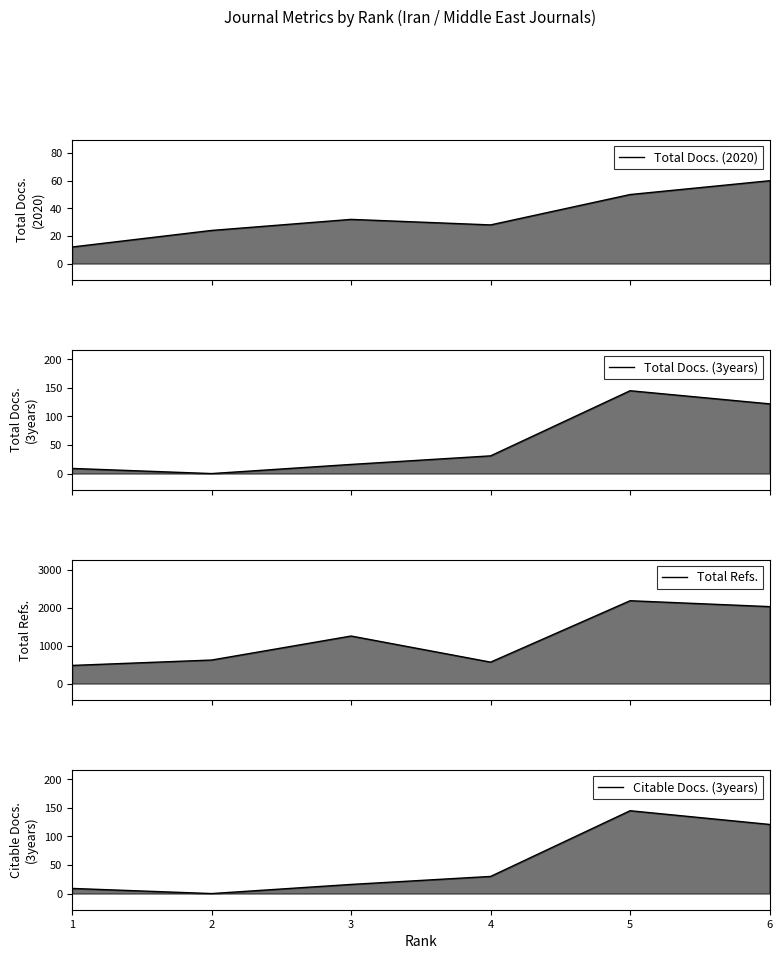

At which label does Citable Docs. (3years) first exceed 30?

5